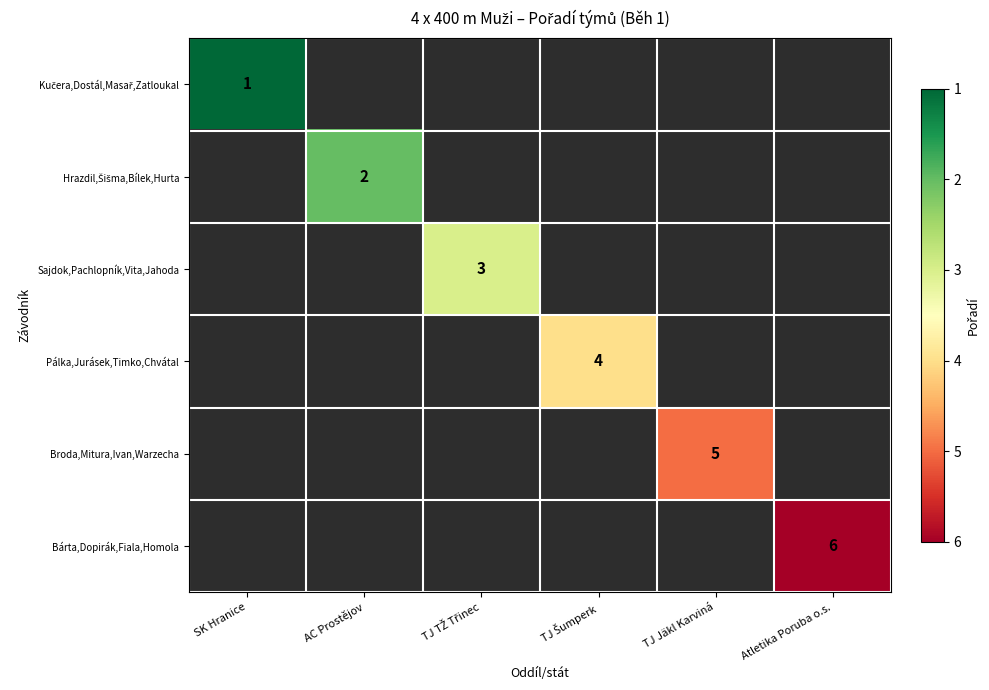

The value of Broda,Mitura,Ivan,Warzecha at TJ Jäkl Karviná is 9. True or false?

False